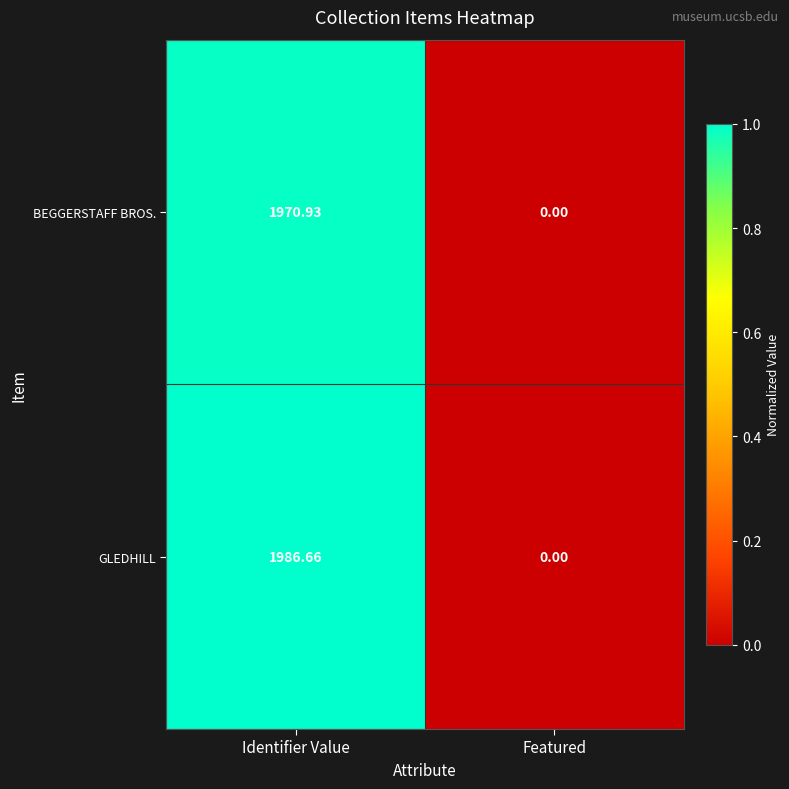

At which label is GLEDHILL closest to 993?

Featured